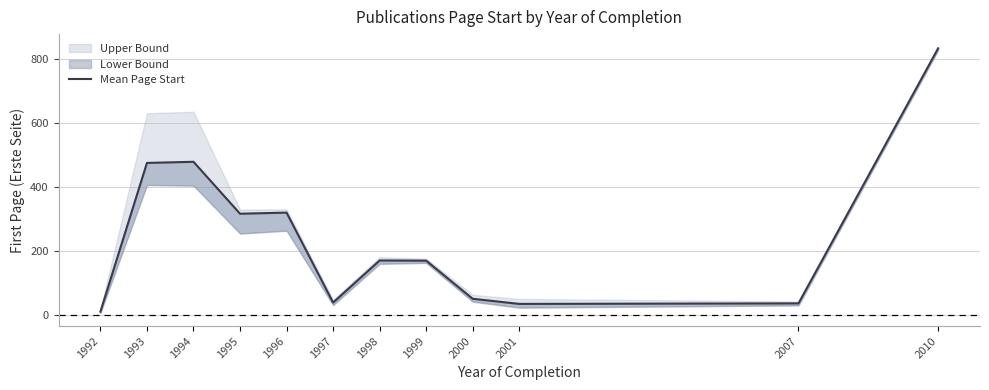

List the labels in order of value, largest first.

2010, 1994, 1993, 1996, 1995, 1998, 1999, 2000, 1997, 2007, 2001, 1992